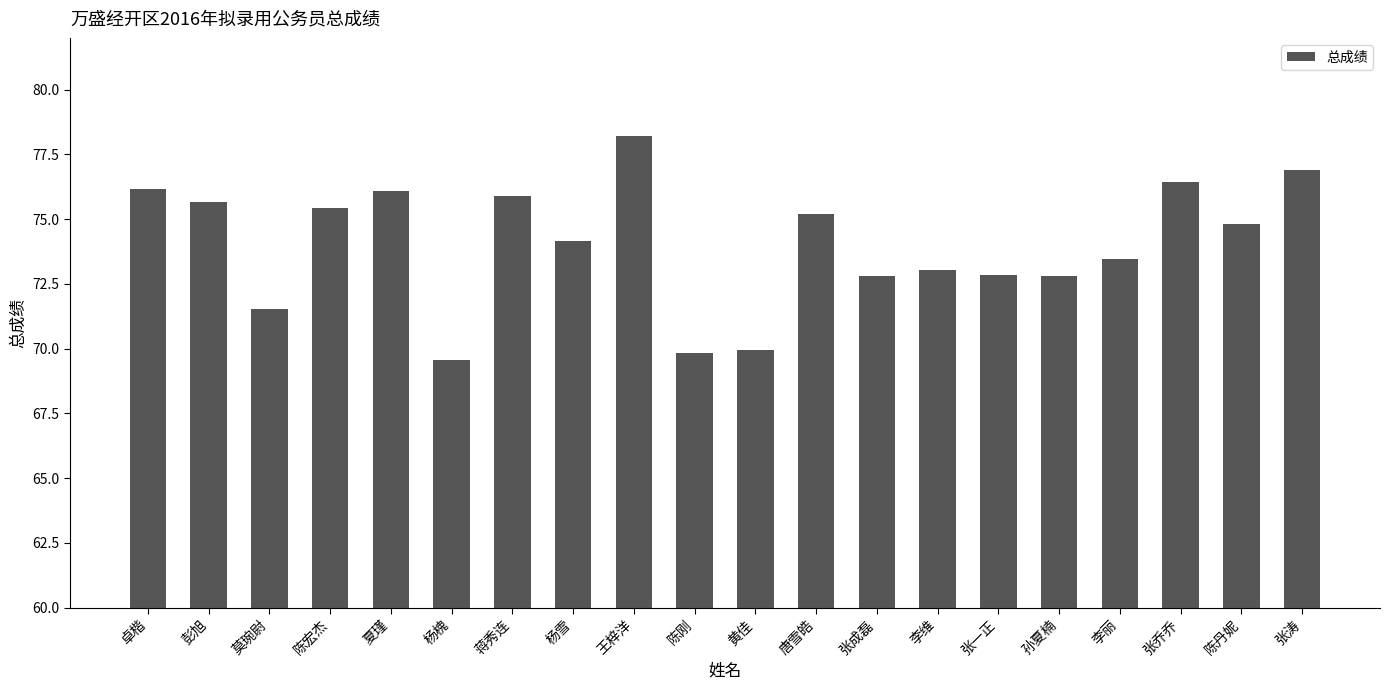

What is the difference between the values at 莫琬尉 and 陈宏杰?

3.9